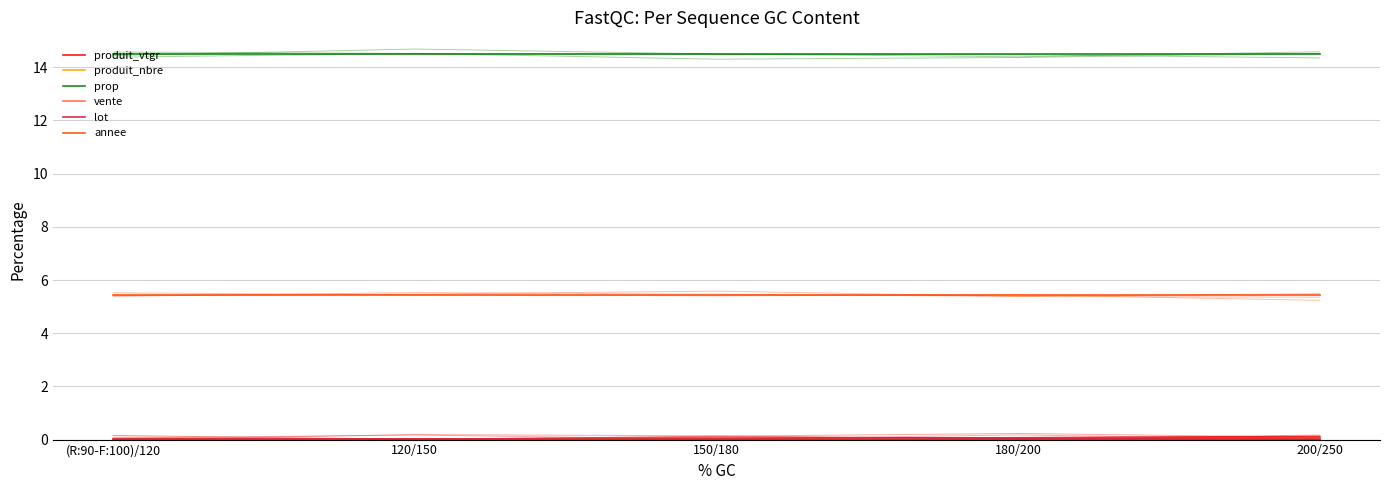

True or false: vente and annee intersect in this chart.

False